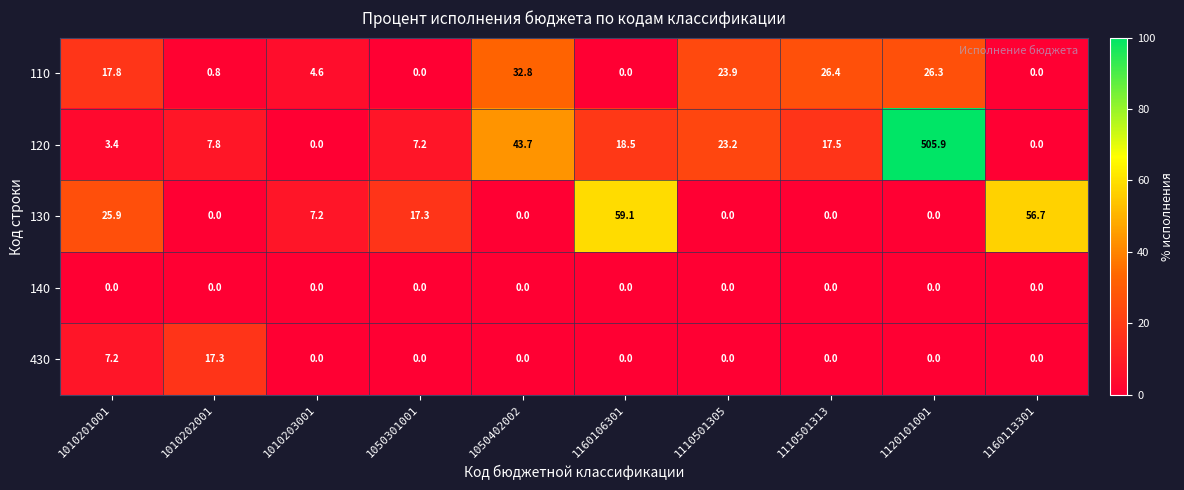

At which label is 130 closest to 29?

1010201001